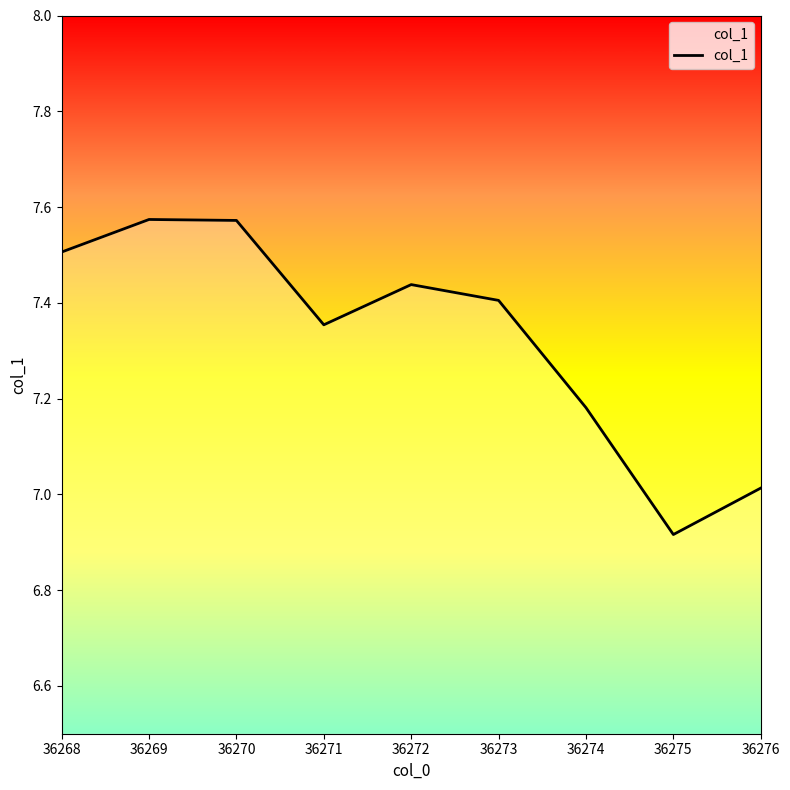

True or false: the data shows 7.0 at 36276.

True